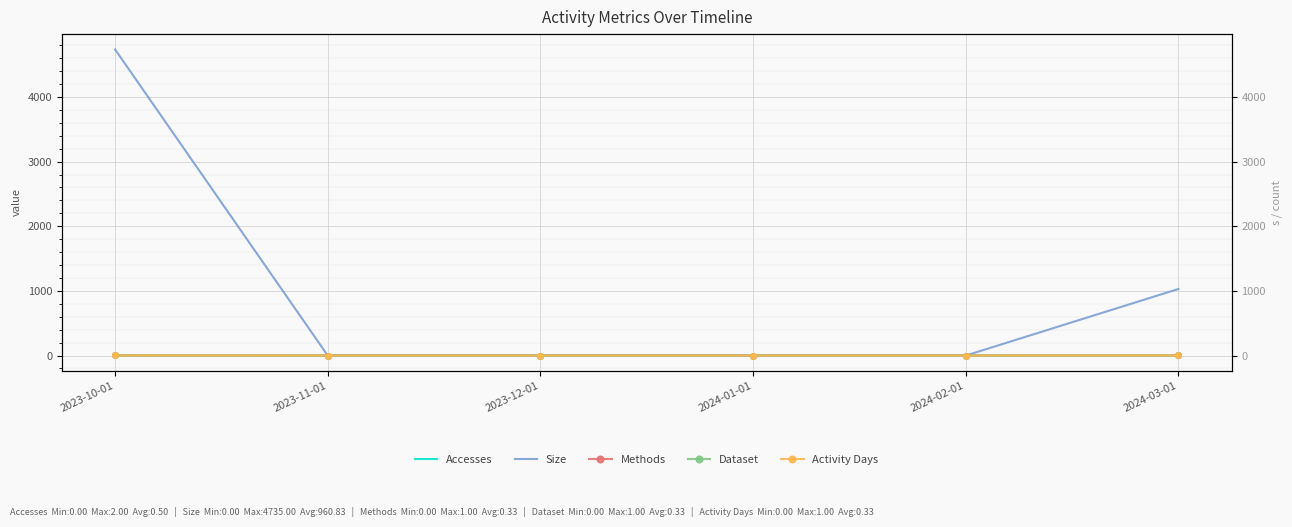

At how many categories does at least one series exceed 3343?

1